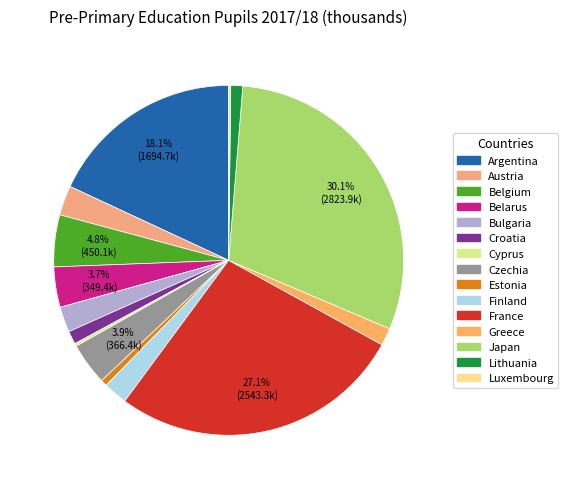

How many slices are in this pie chart?

15